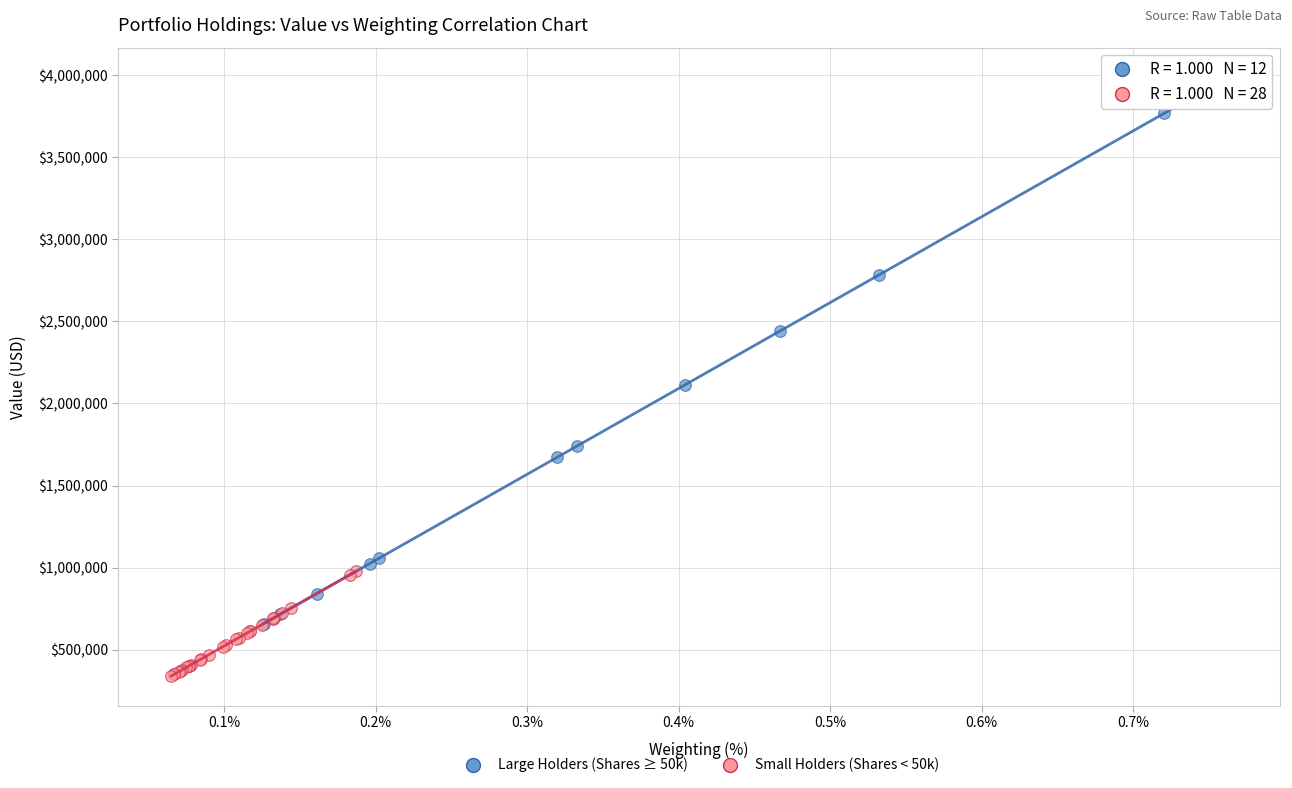

Which series contains the lowest Y value?

Small Holders (Shares < 50k)